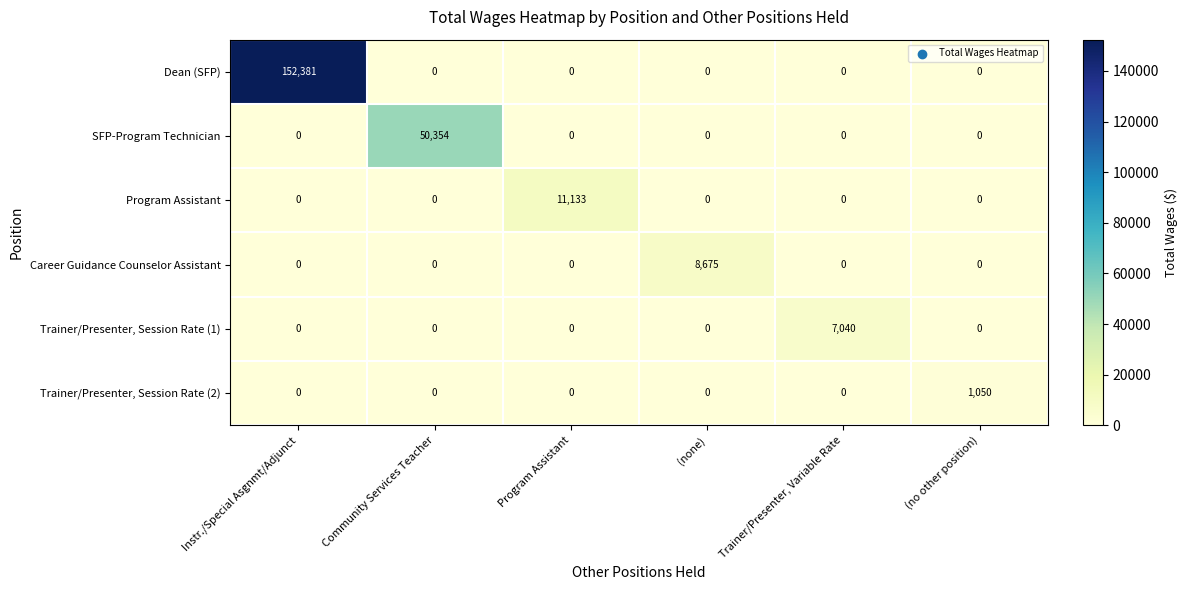

What is the total value across all series at Trainer/Presenter, Variable Rate?

7040